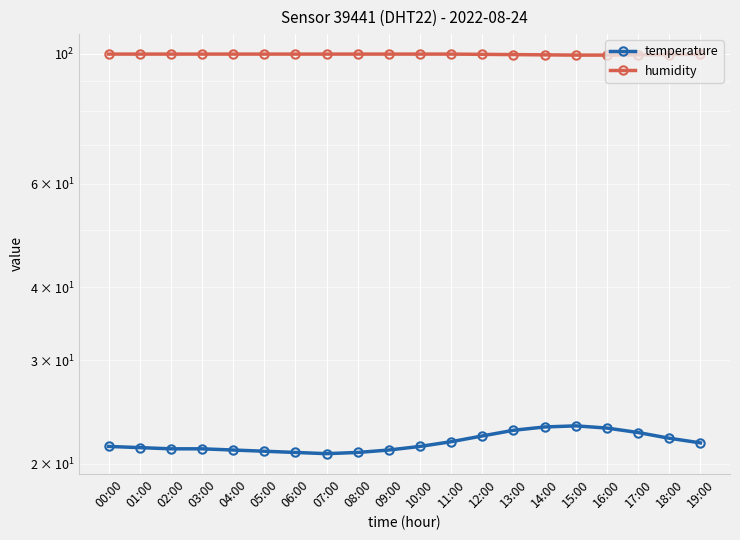

Rank the series by their average value, from highest to lowest.

humidity, temperature